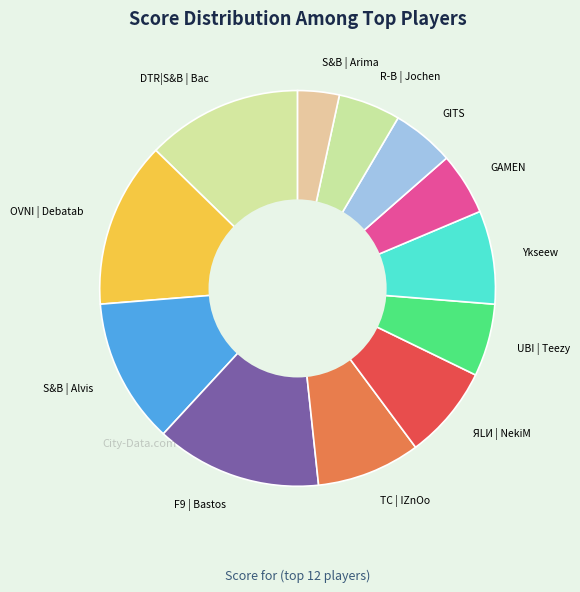

Which has a higher value, F9 | Bastos or GITS?

F9 | Bastos